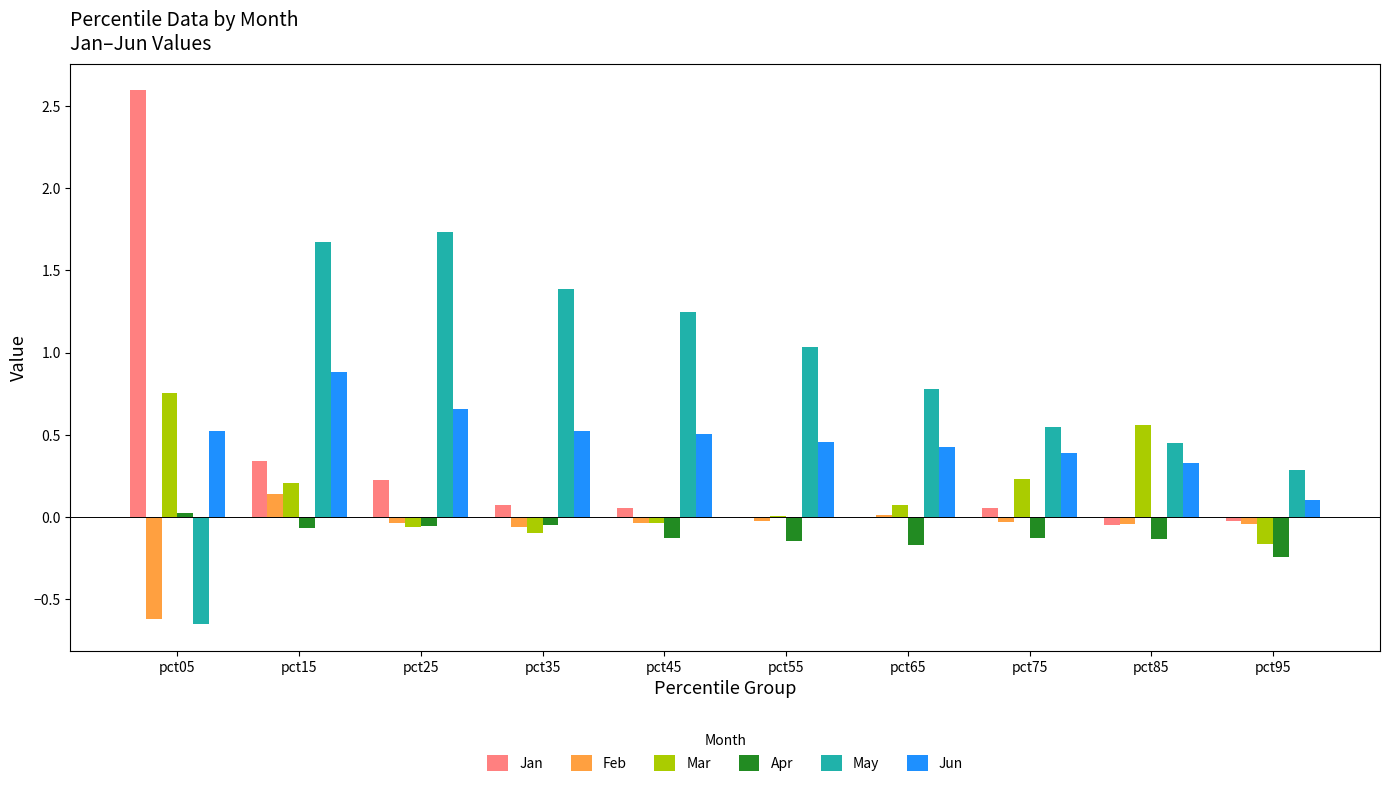

Which series has the widest spread of values?

Jan